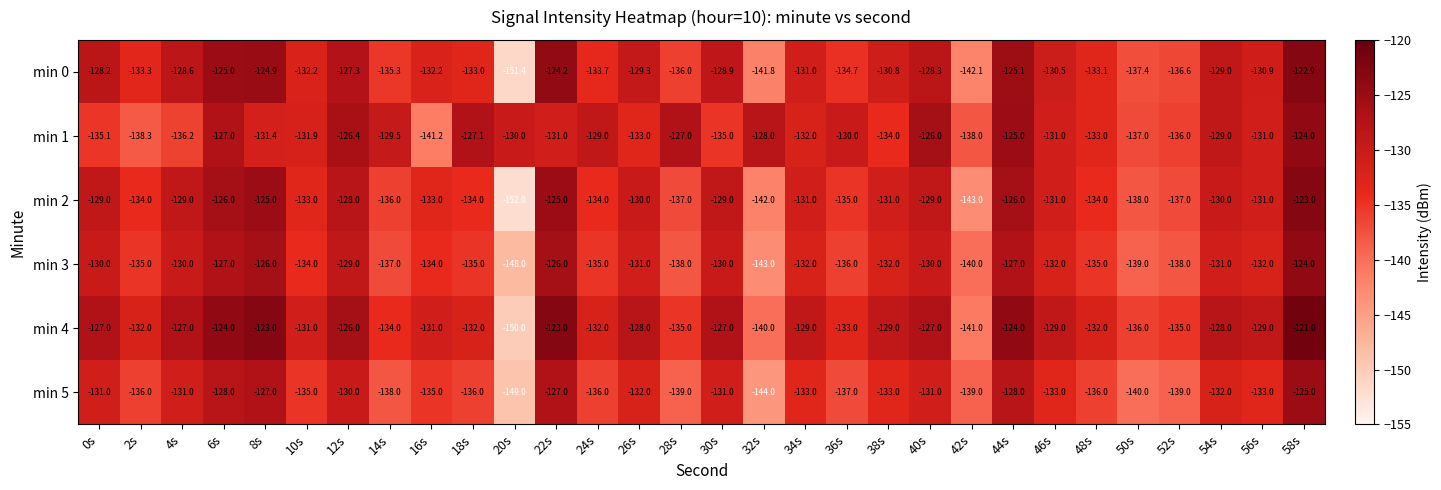

What is the difference between the maximum and second lowest values in the min 4 series?

20.0